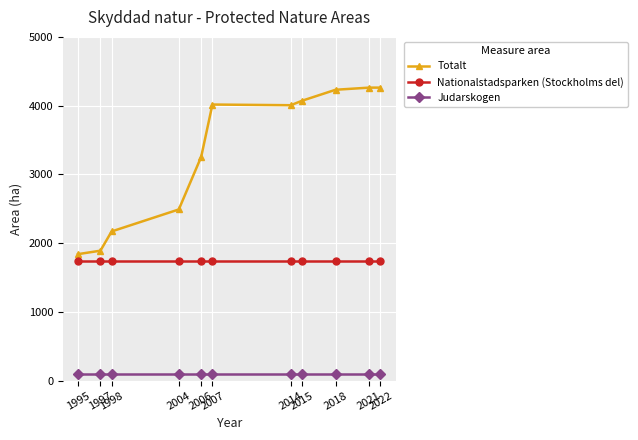

True or false: Judarskogen and Totalt cross at least once.

False